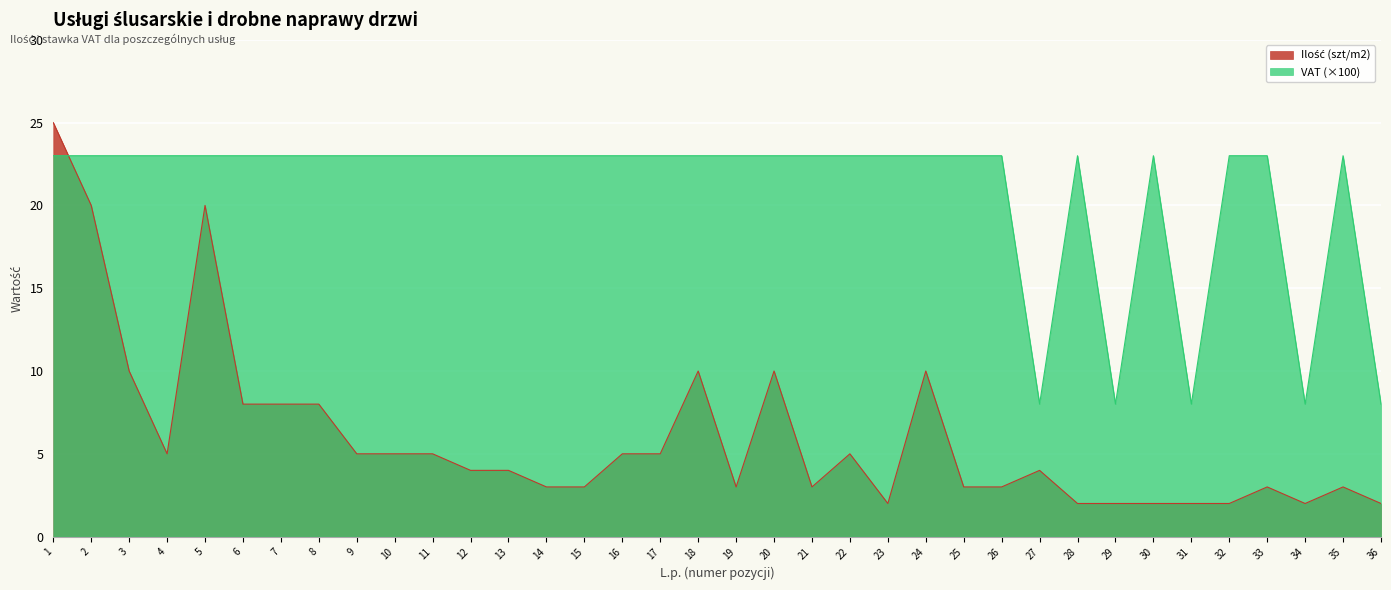

What is the difference between the highest and lowest values at 10?

18